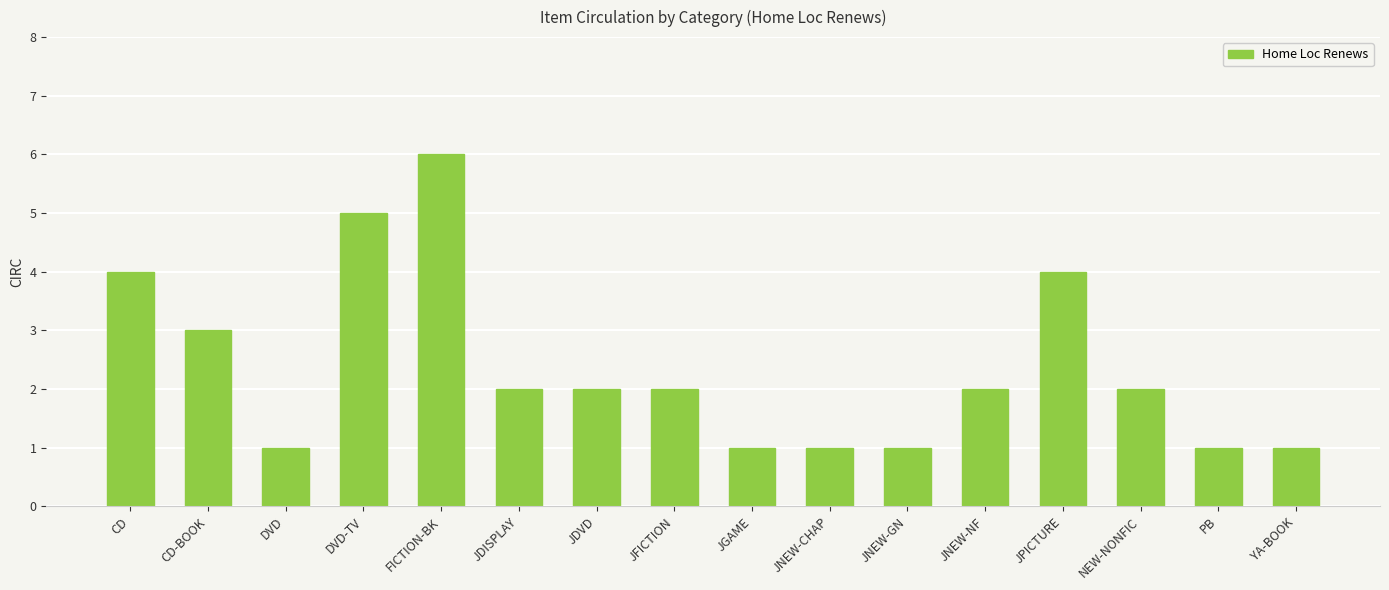

Count the number of categories in the chart.

16